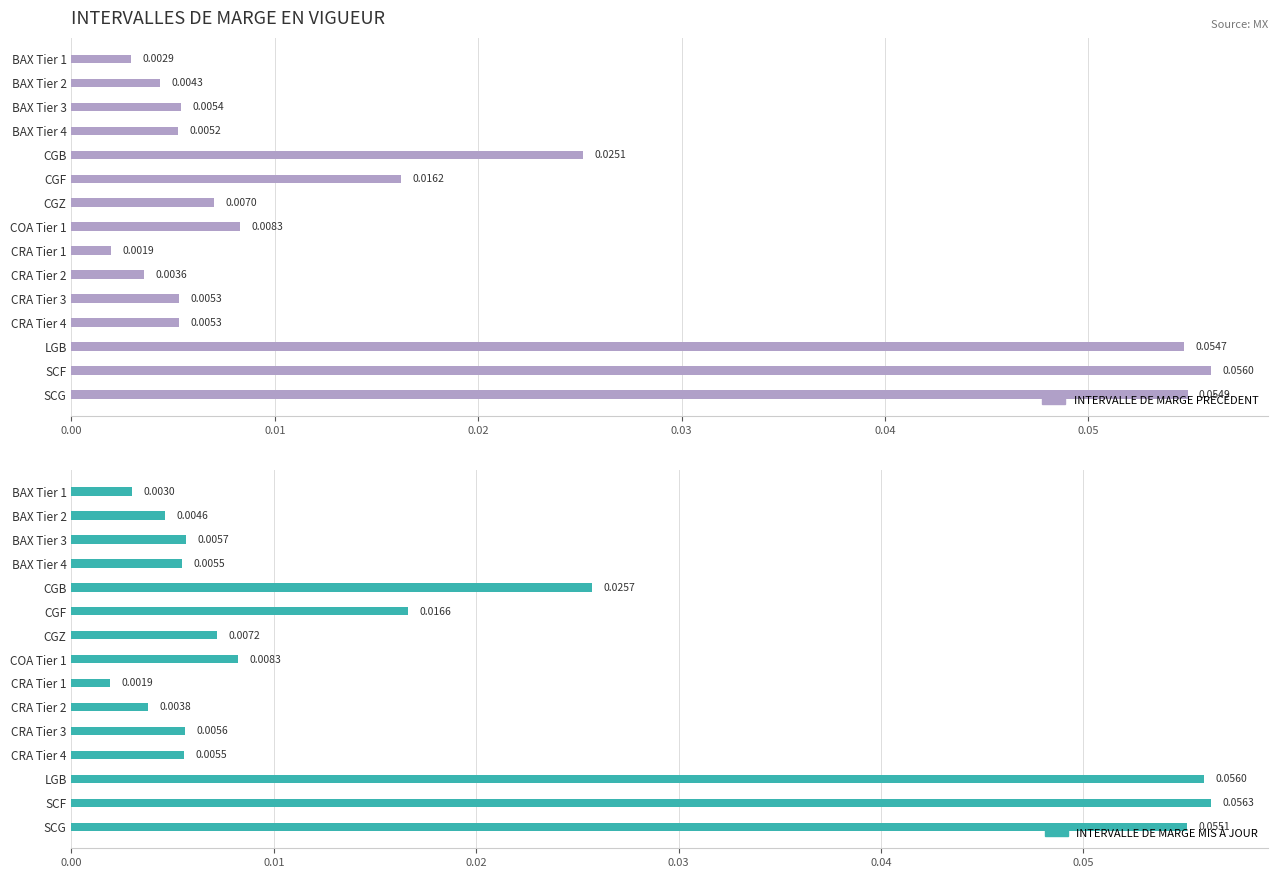

What is the difference between the maximum and minimum values in the INTERVALLE DE MARGE PRÉCÉDENT series?

0.1